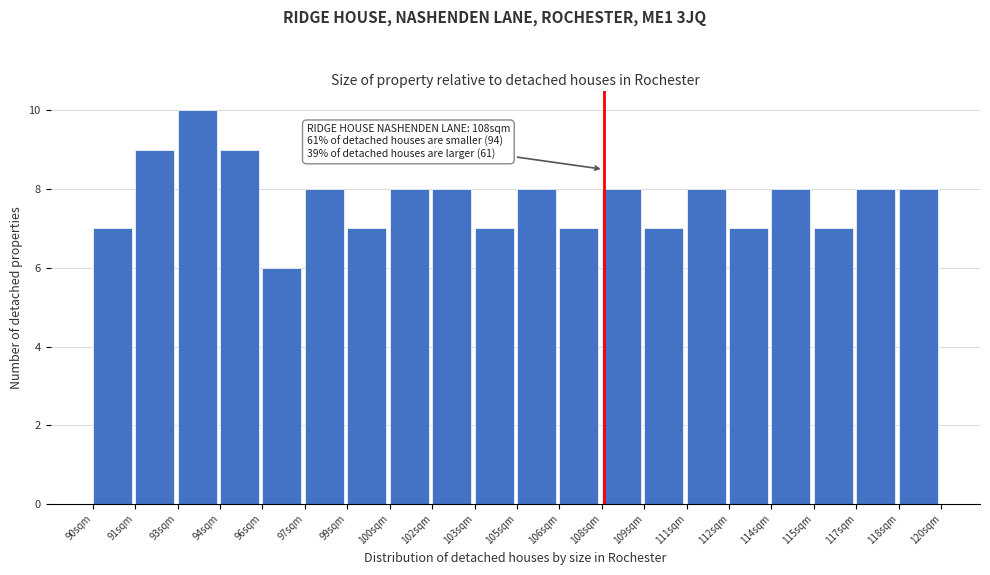

Reading left to right, transcribe all the data shown in this chart.

7	9	10	9	6	8	7	8	8	7	8	7	8	7	8	7	8	7	8	8